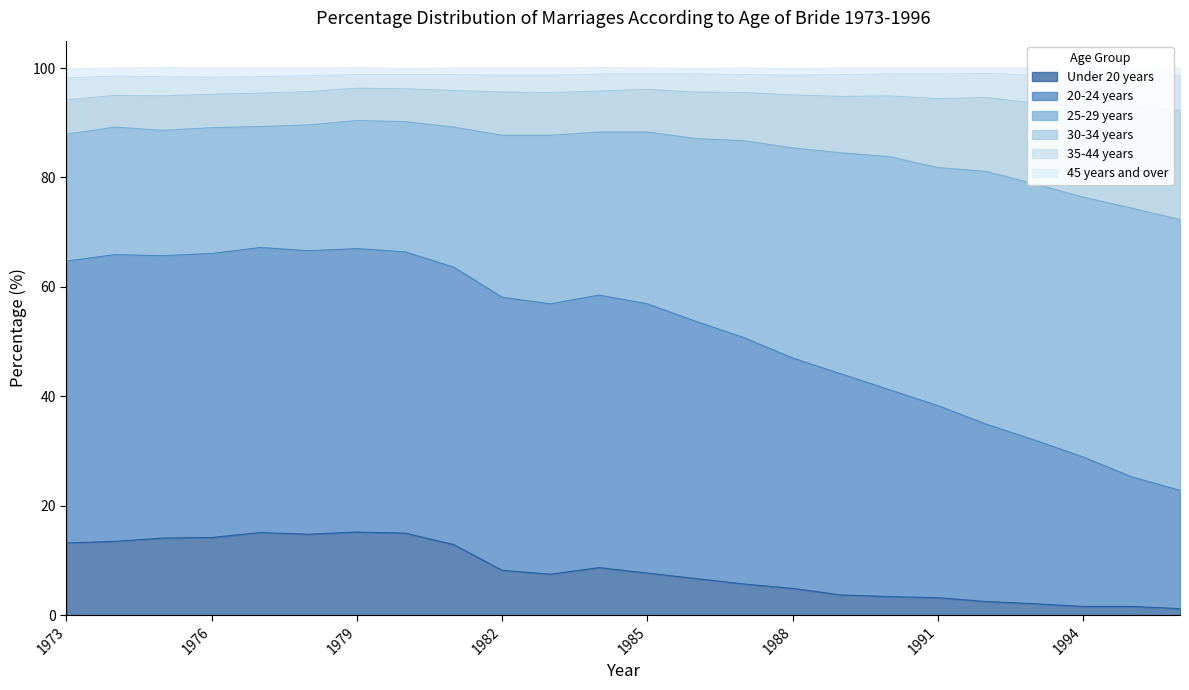

In 35-44 years, how many points are lower than both neighbors (excluding endpoints)?

5